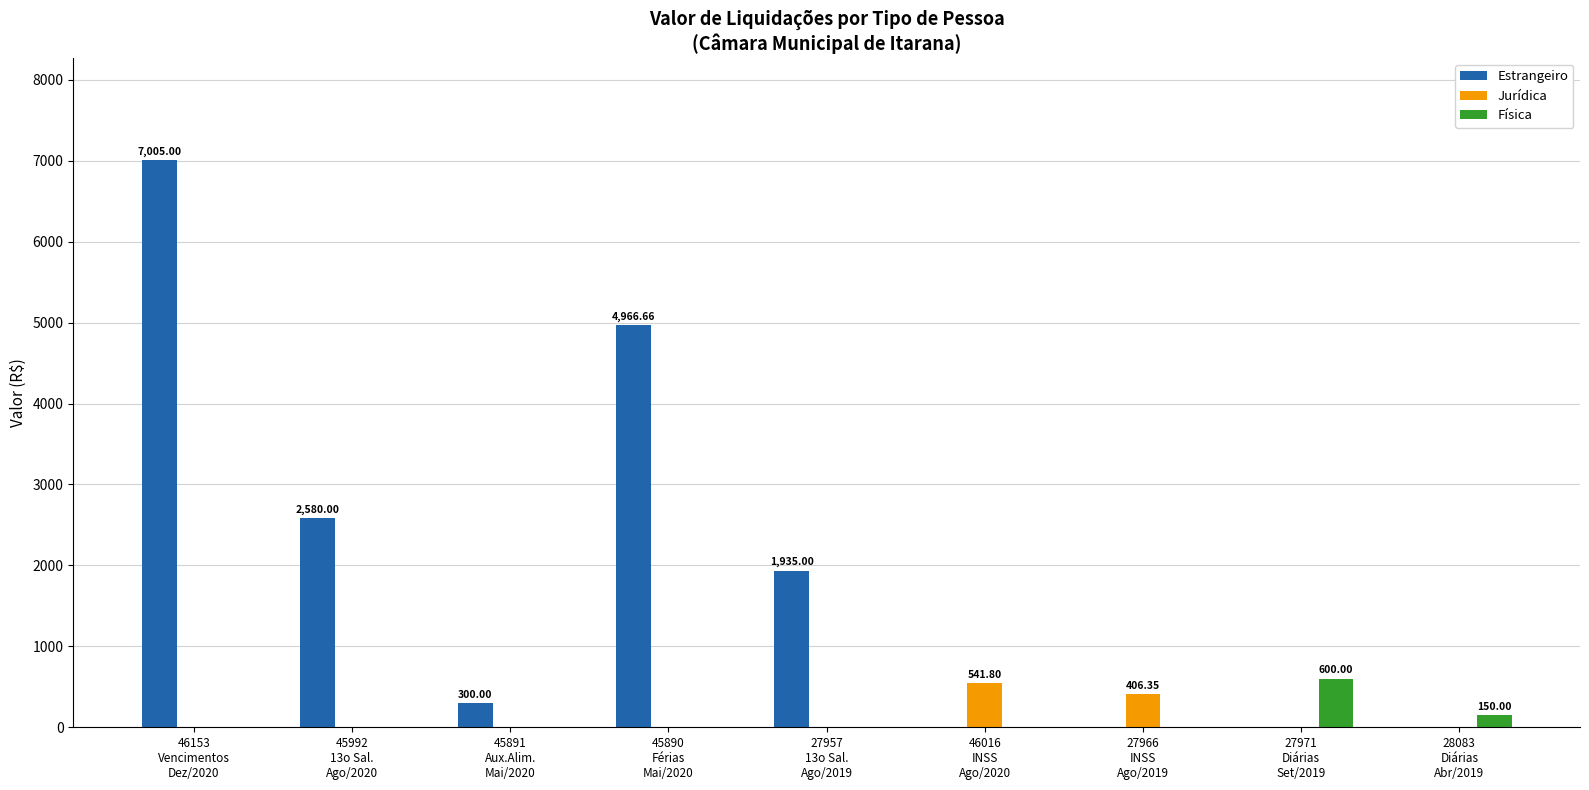

Which series has the largest total across all categories?

Estrangeiro